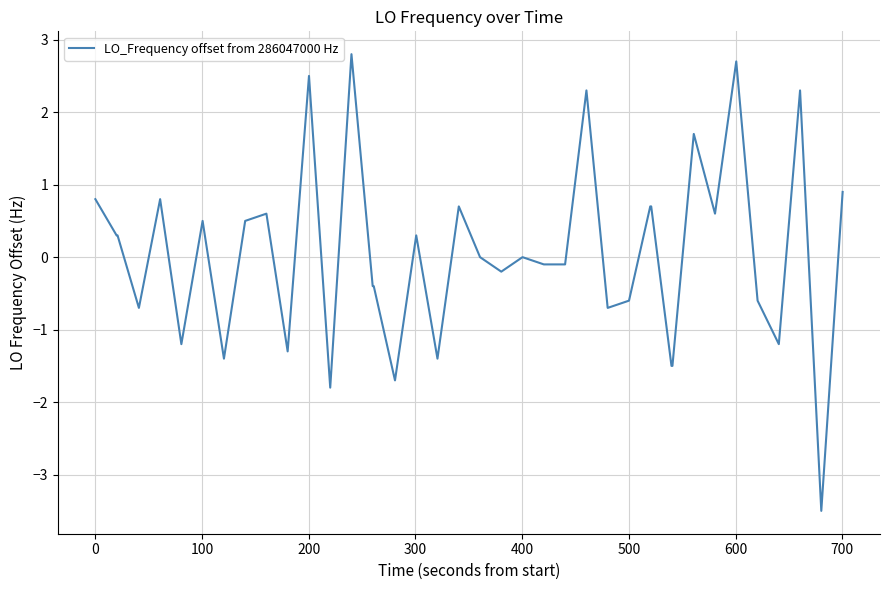

What is the difference between the maximum and minimum values?

6.3